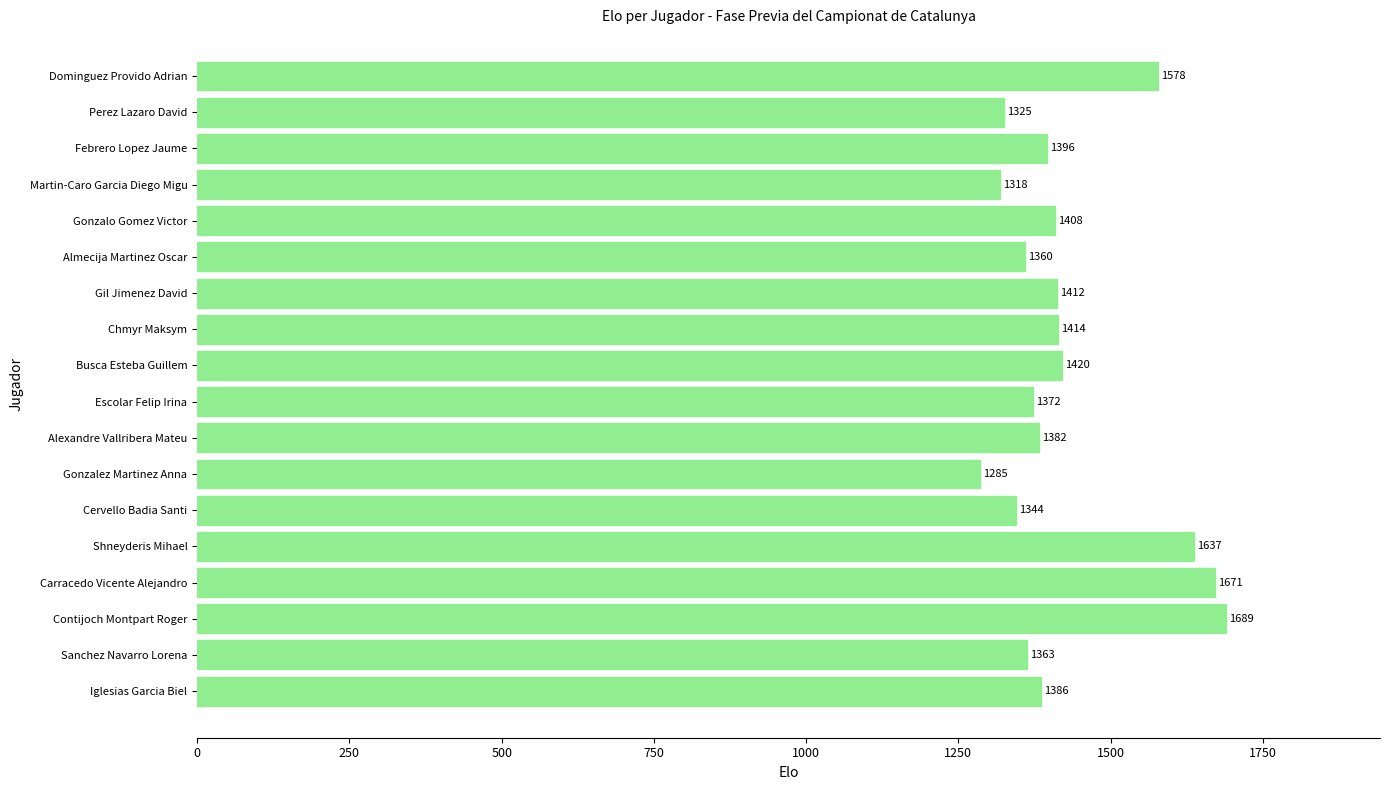

How many bars are there in total?

18